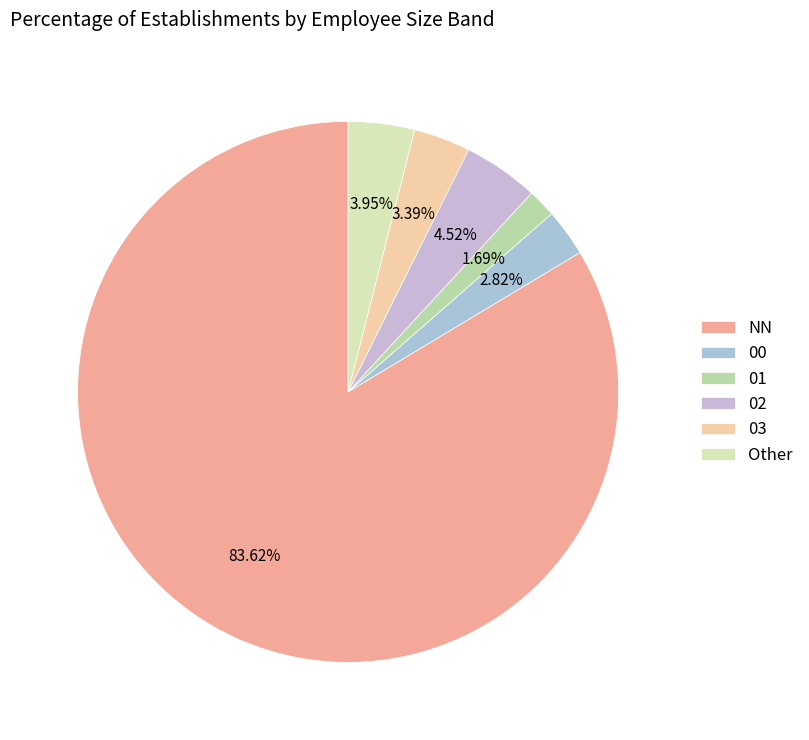

Is there any slice that represents more than half of the pie?

Yes